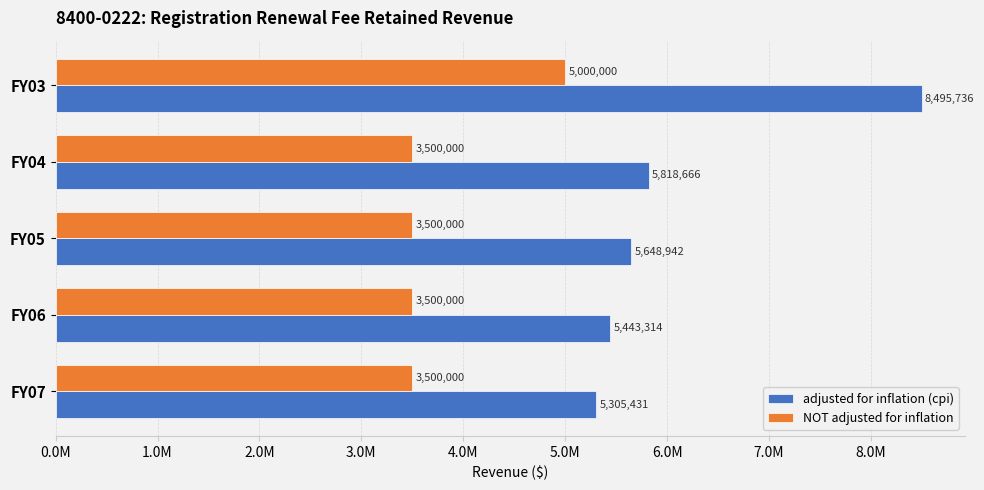

Reading right to left, extract all data points from this chart.

adjusted for inflation (cpi): 8495736	5818666	5648942	5443314	5305431
NOT adjusted for inflation: 5000000	3500000	3500000	3500000	3500000